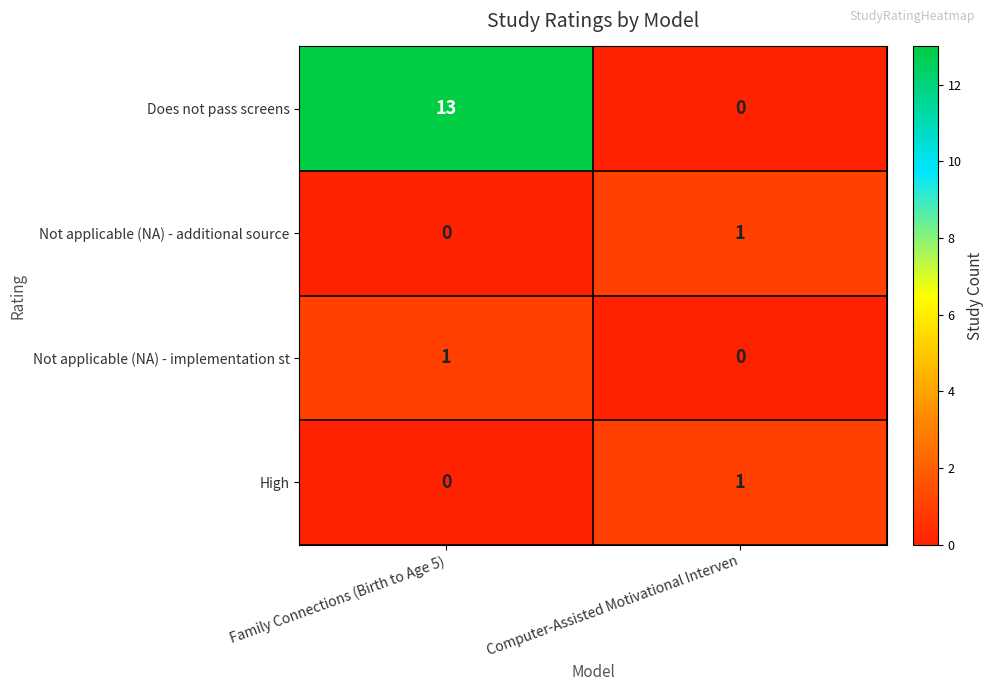

Which series has the largest total across all categories?

Does not pass screens